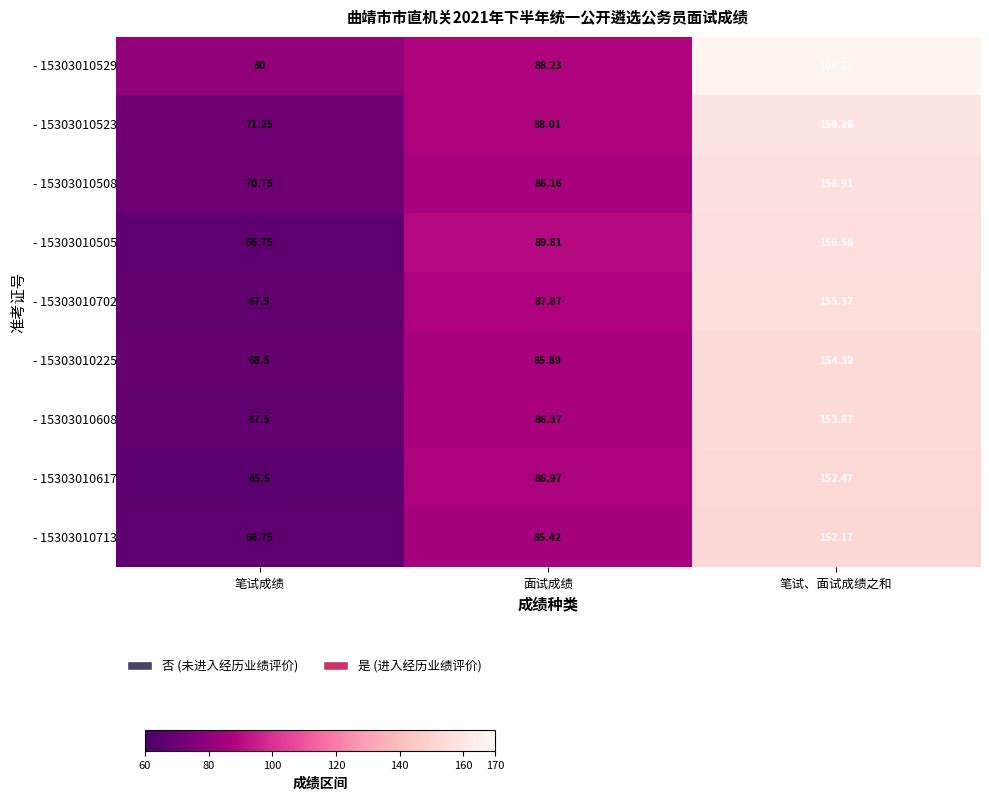

At which category does the chart reach its minimum across all series?

笔试成绩